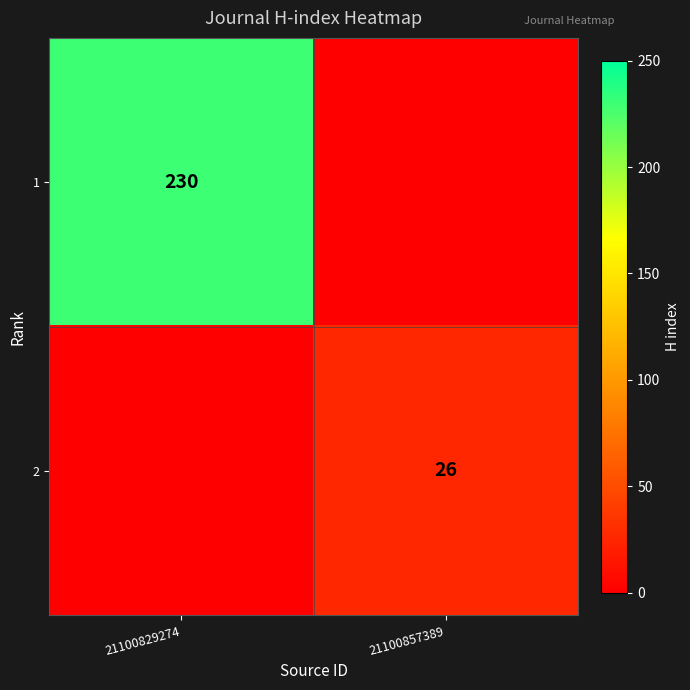

True or false: 2 has a value of 45 at 21100857389.

False